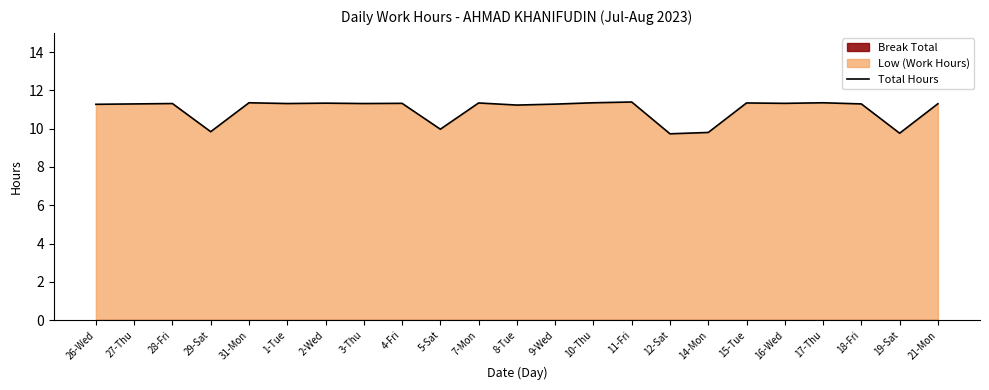

How many values are between 11 and 12?

18